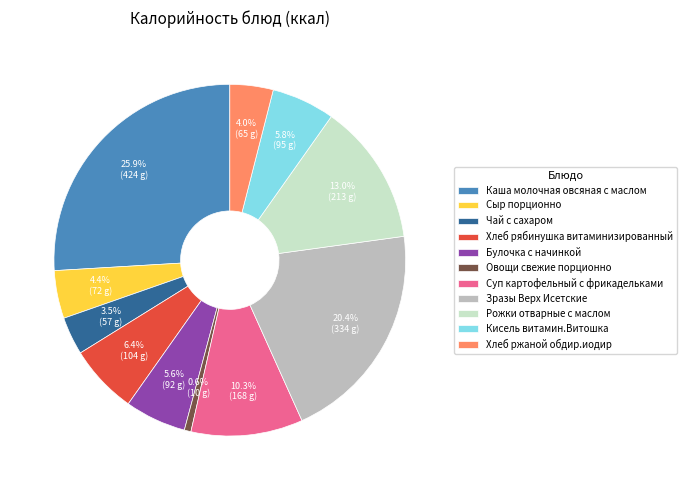

To the nearest percent, what is the average slice percentage?

9%